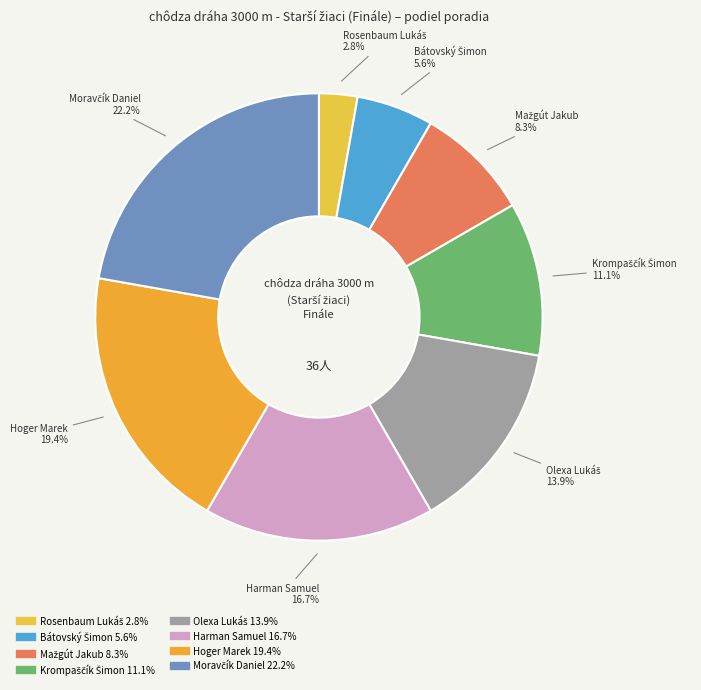

Is there a majority slice in this chart?

No